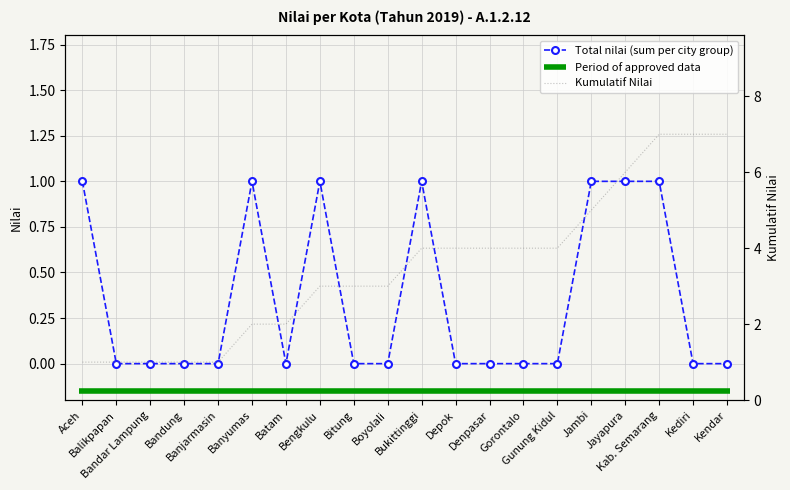

True or false: the data shows 2 at Bukittinggi.

False